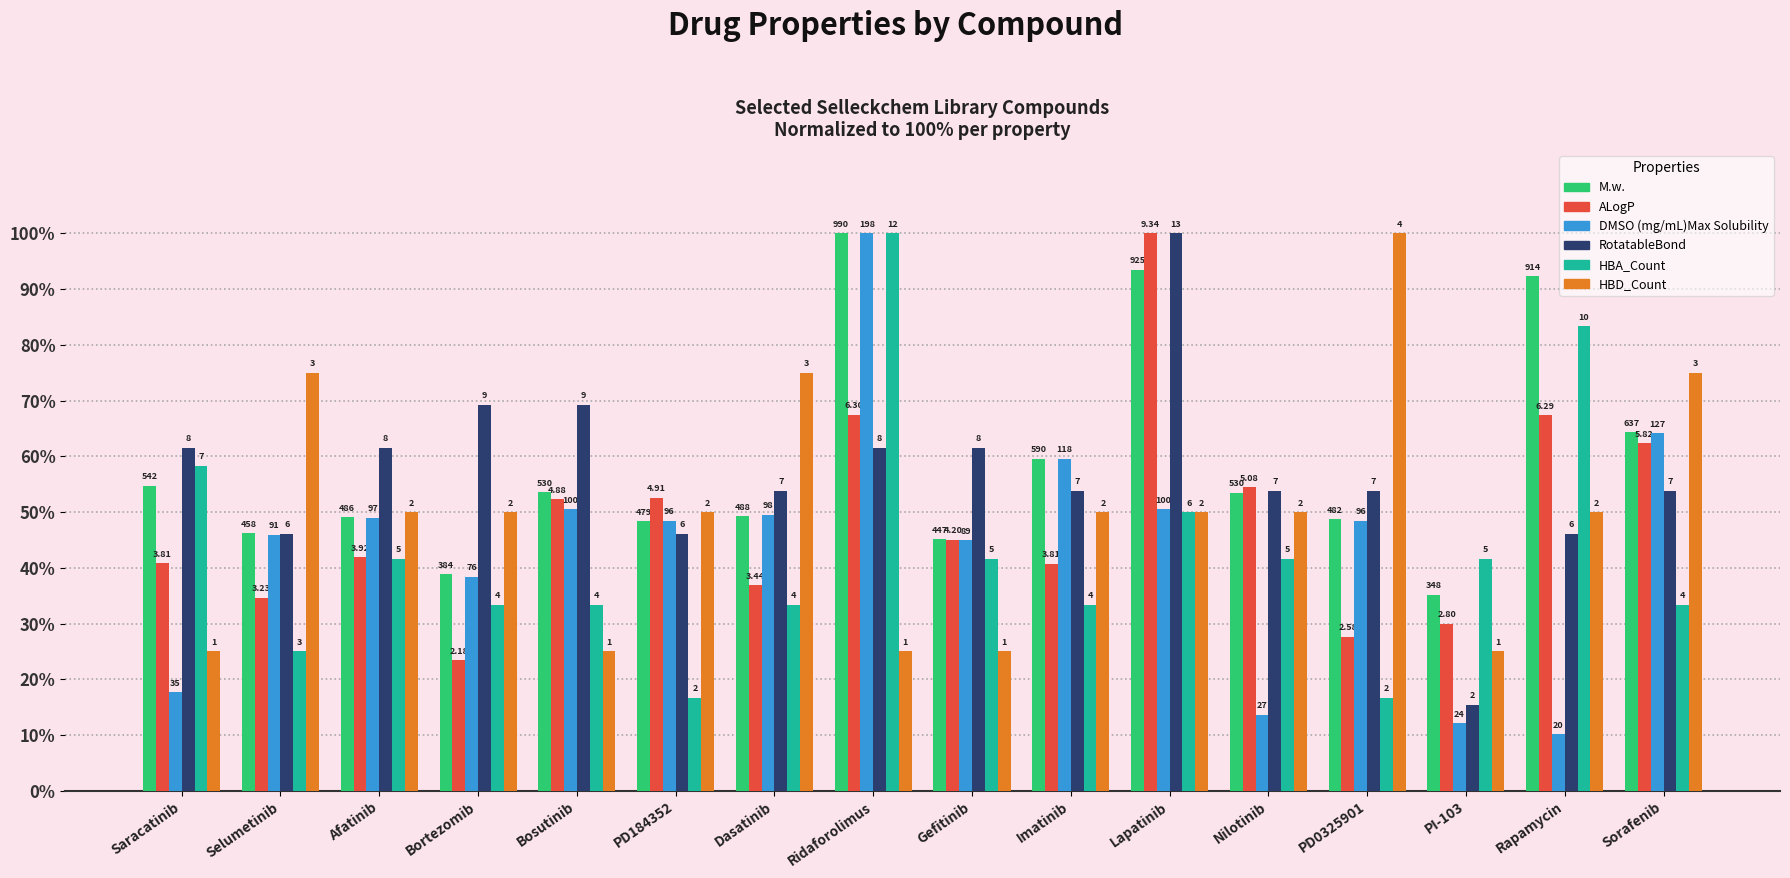

Where does the HBD_Count series first go above 50?

Selumetinib